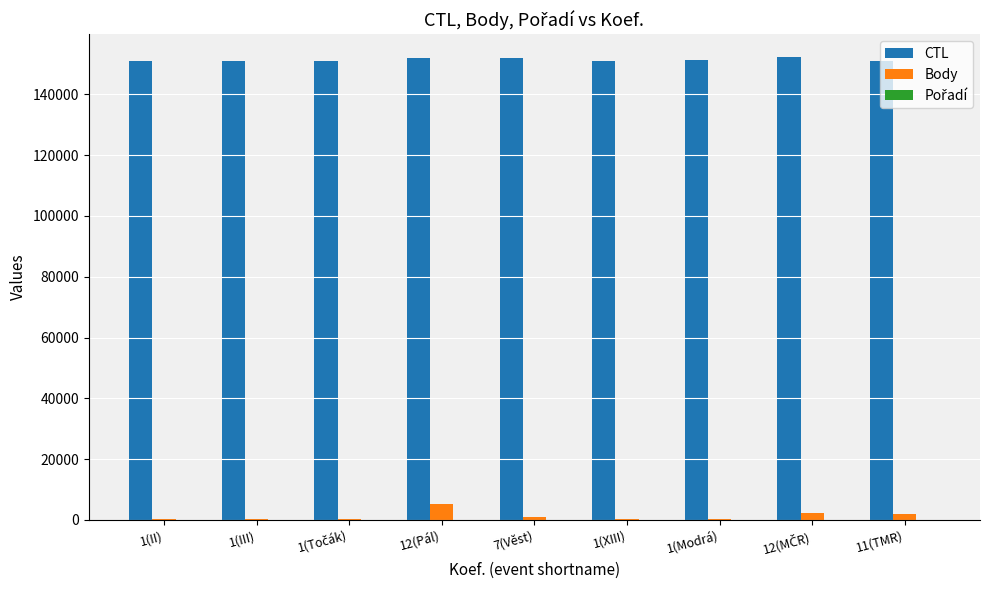

The value of CTL at 1(Modrá) is 208342. True or false?

False